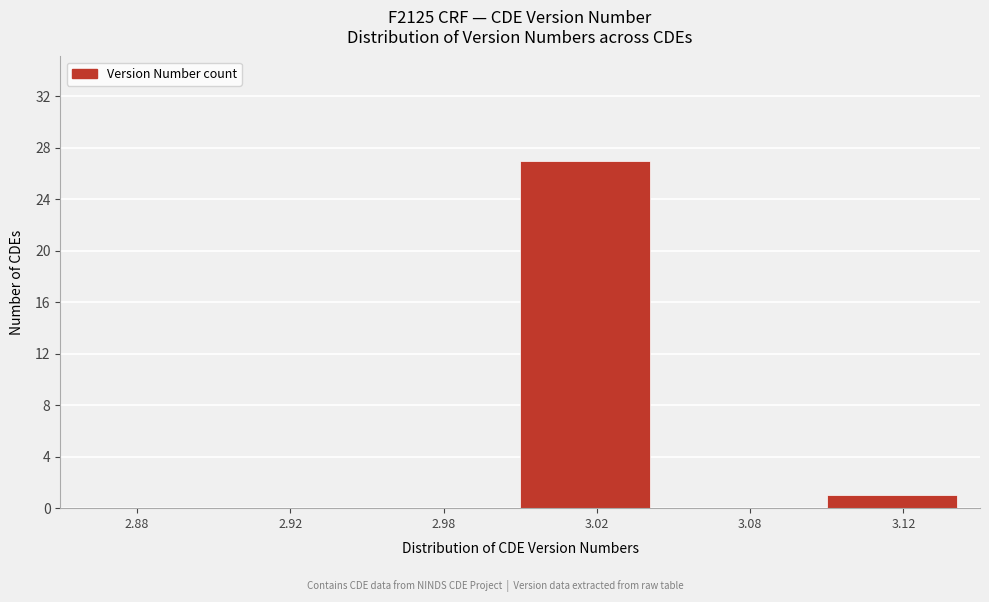

Reading right to left, list all the values displayed in this chart.

3.12=1	3.08=0	3.02=27	2.98=0	2.92=0	2.88=0